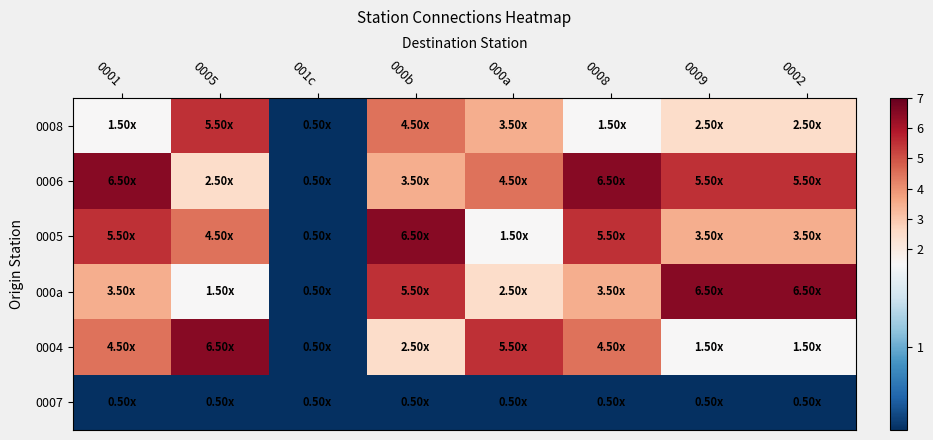

What is the minimum value shown in the chart?

0.5